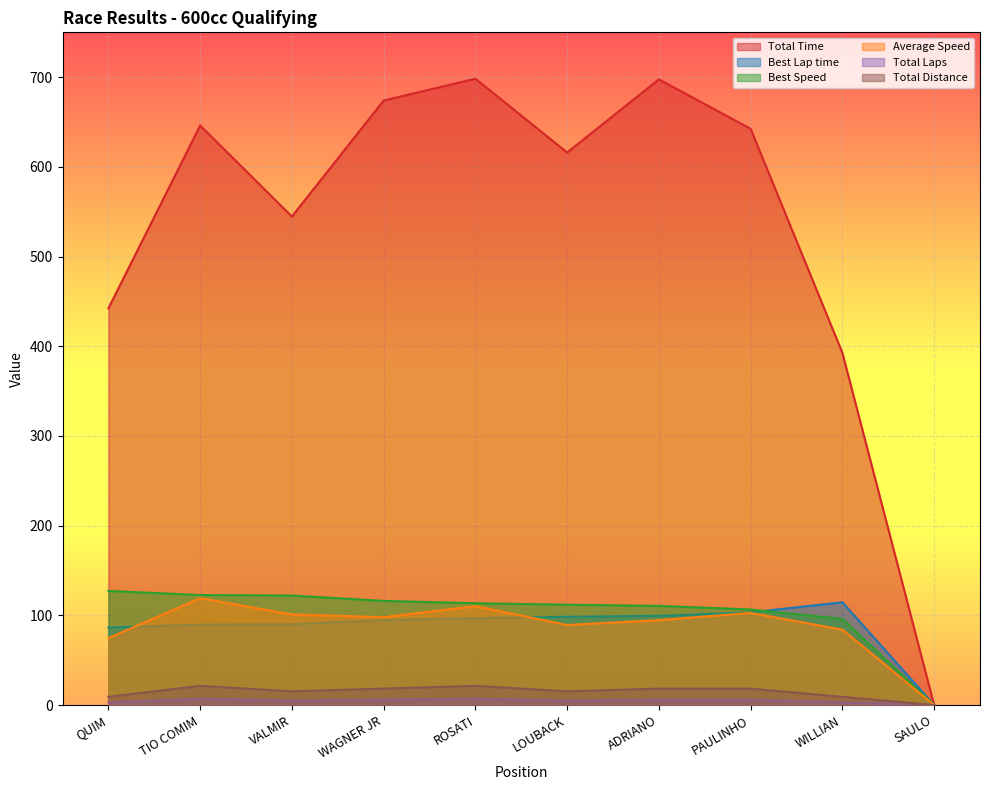

Count the Total Laps values in the range 3 to 6.

7